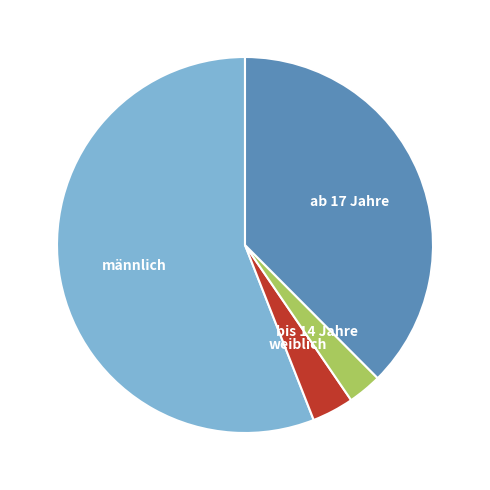

Does any single category account for the majority?

Yes